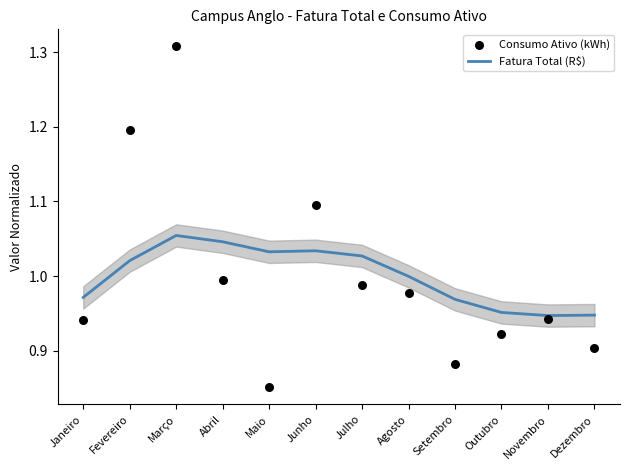

Which series has the largest total across all categories?

Fatura Total (R$)